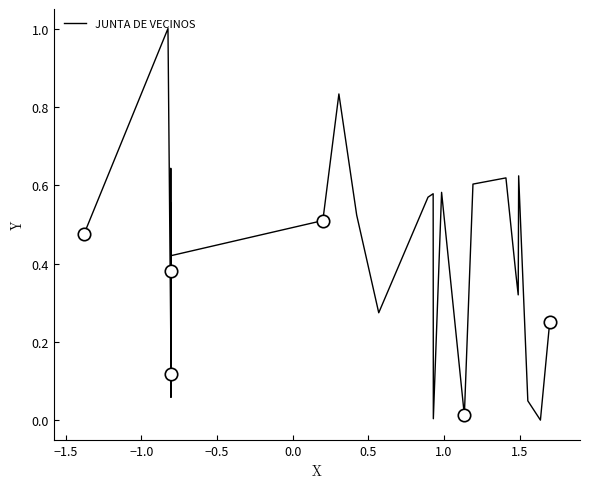

What is the greatest value displayed?

1.0